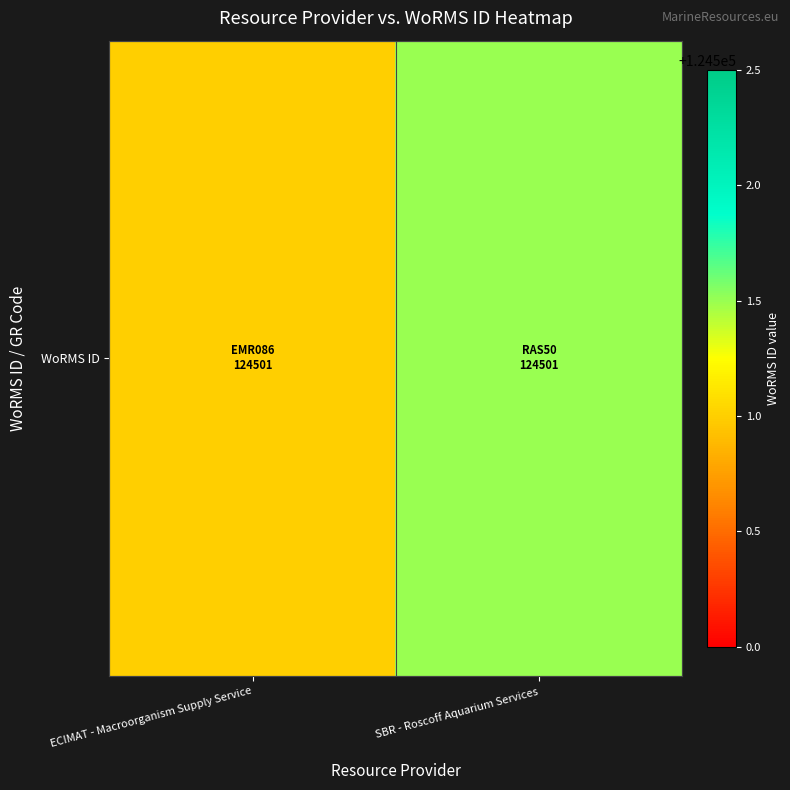

Rank the categories by value from lowest to highest.

ECIMAT - Macroorganism Supply Service, SBR - Roscoff Aquarium Services